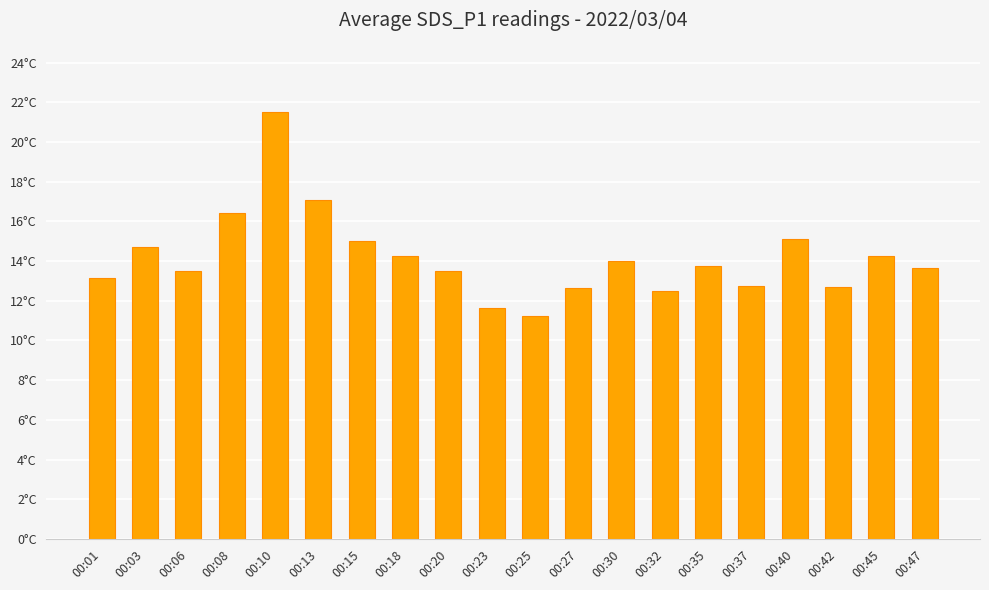

Which has a higher value, 00:42 or 00:23?

00:42